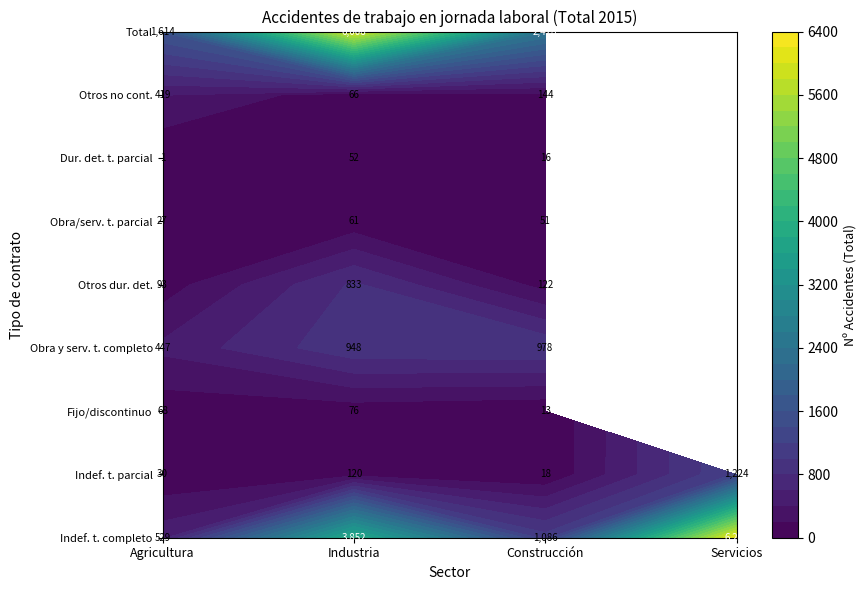

What is the minimum value for Indefinido a tiempo parcial?

18